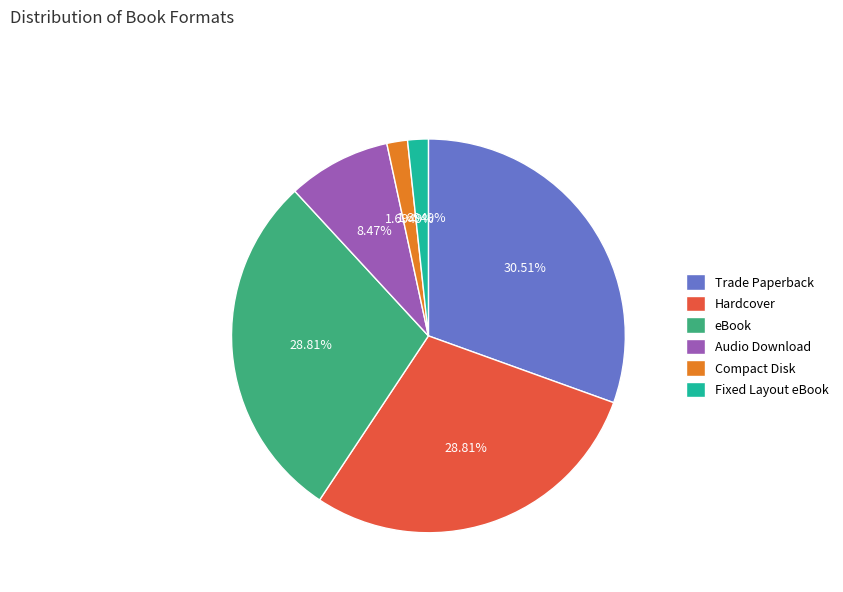

Which category has the biggest portion of the pie?

Trade Paperback